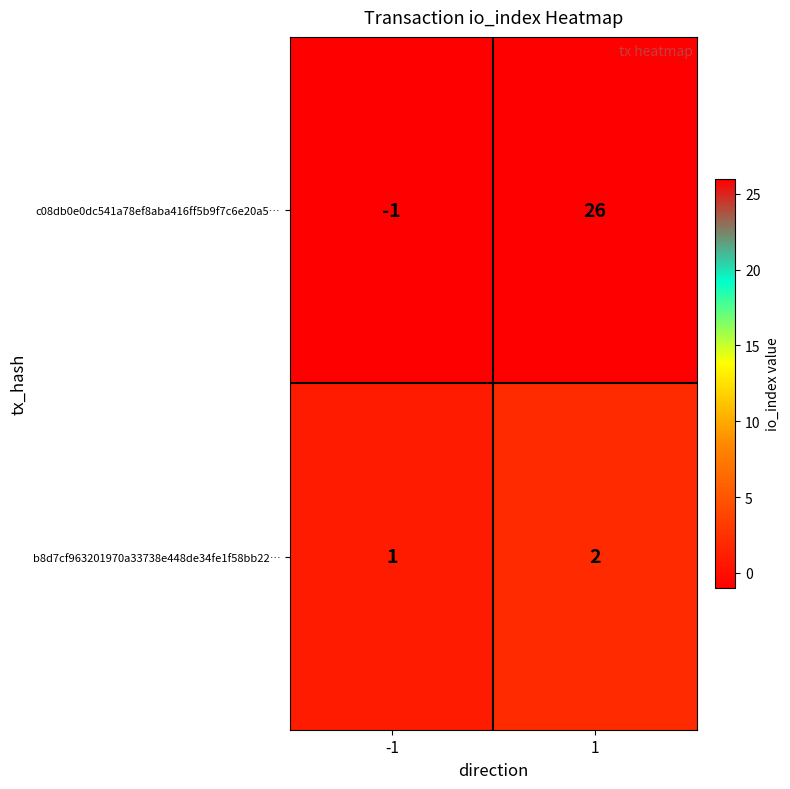

Reading right to left, extract all data points from this chart.

c08db0e0dc541a78ef8aba416ff5b9f7c6e20a5…: 1=26	-1=-1
b8d7cf963201970a33738e448de34fe1f58bb22…: 1=2	-1=1